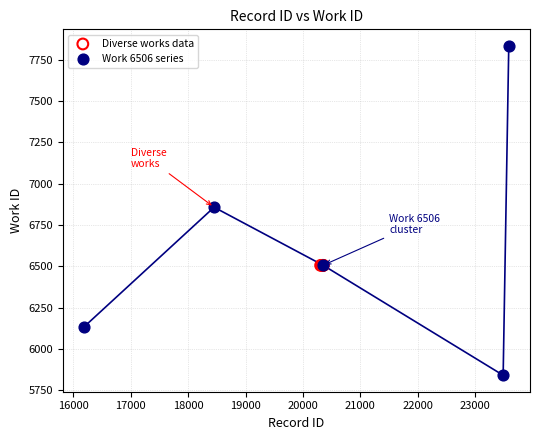

Which series contains the highest Y value?

Work 6506 series